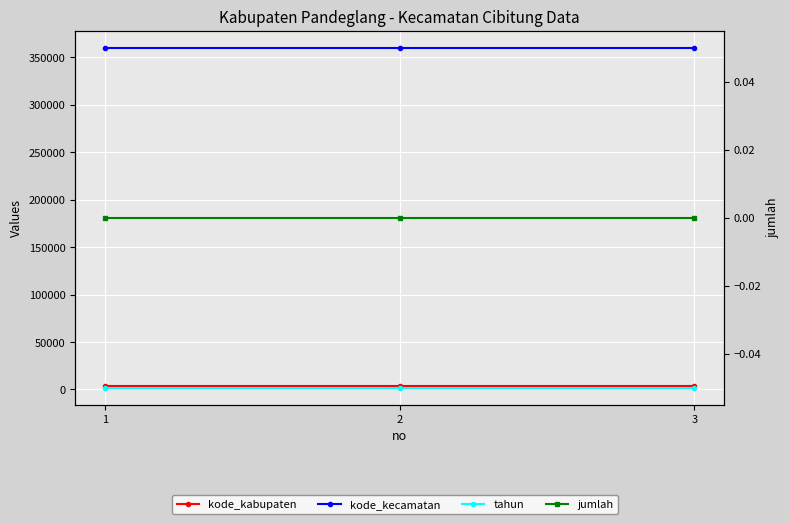

Between 1 and 2, which series saw the biggest shift?

kode_kabupaten